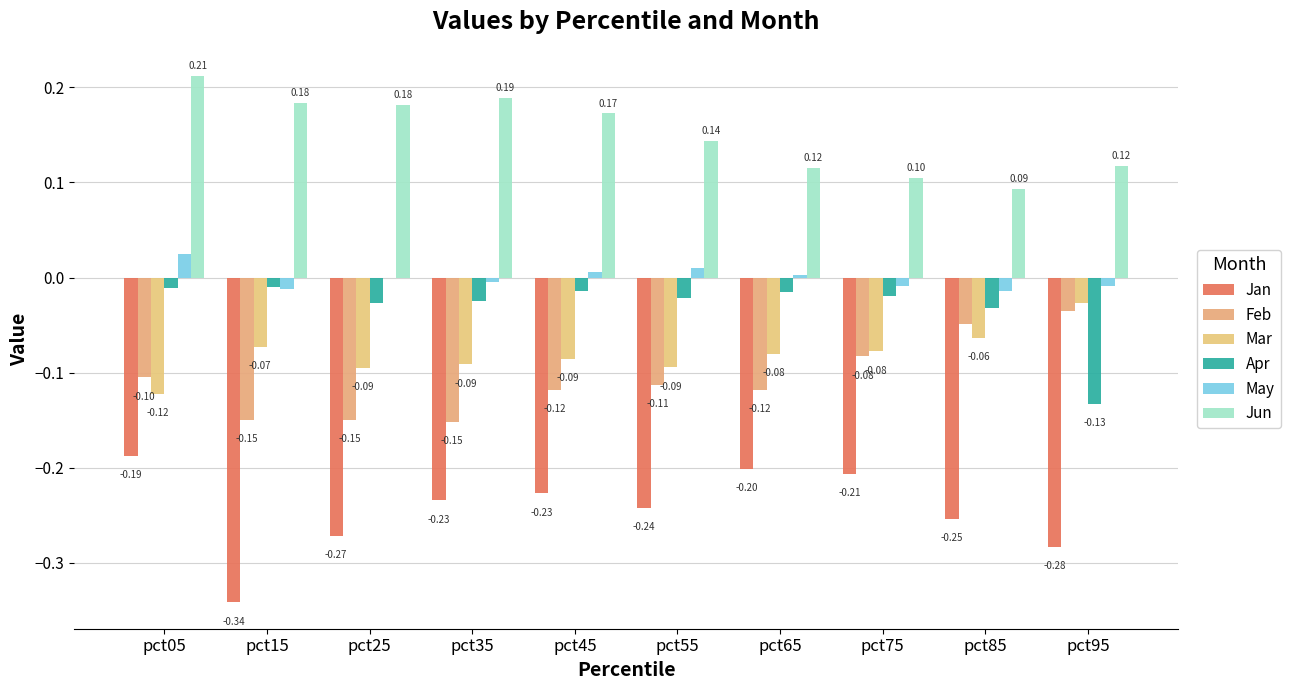

Which label corresponds to the largest value in the chart?

pct05